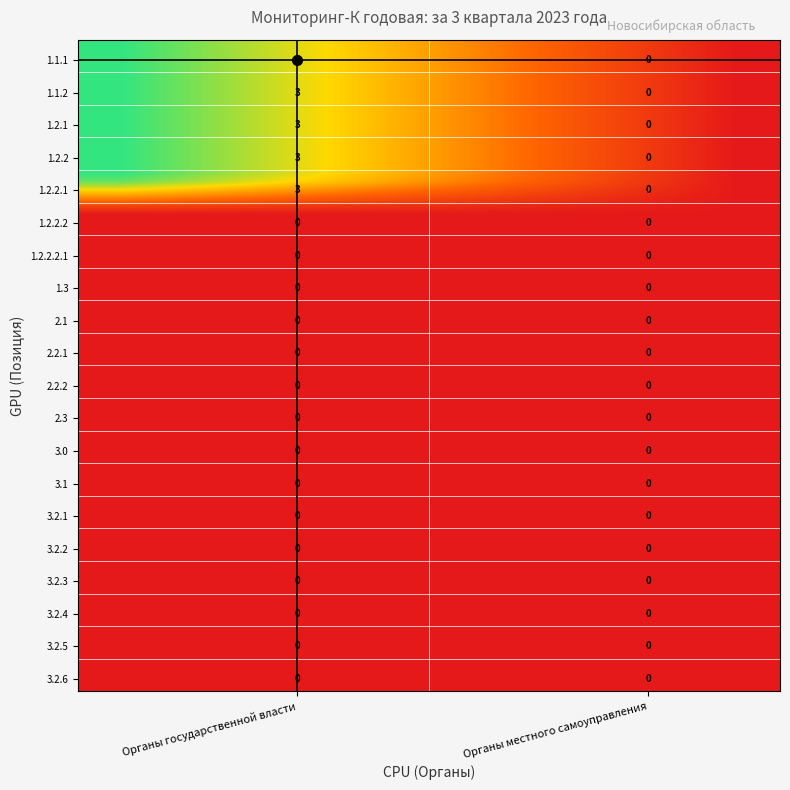

How many positive values does the 1.2.2 series have?

1